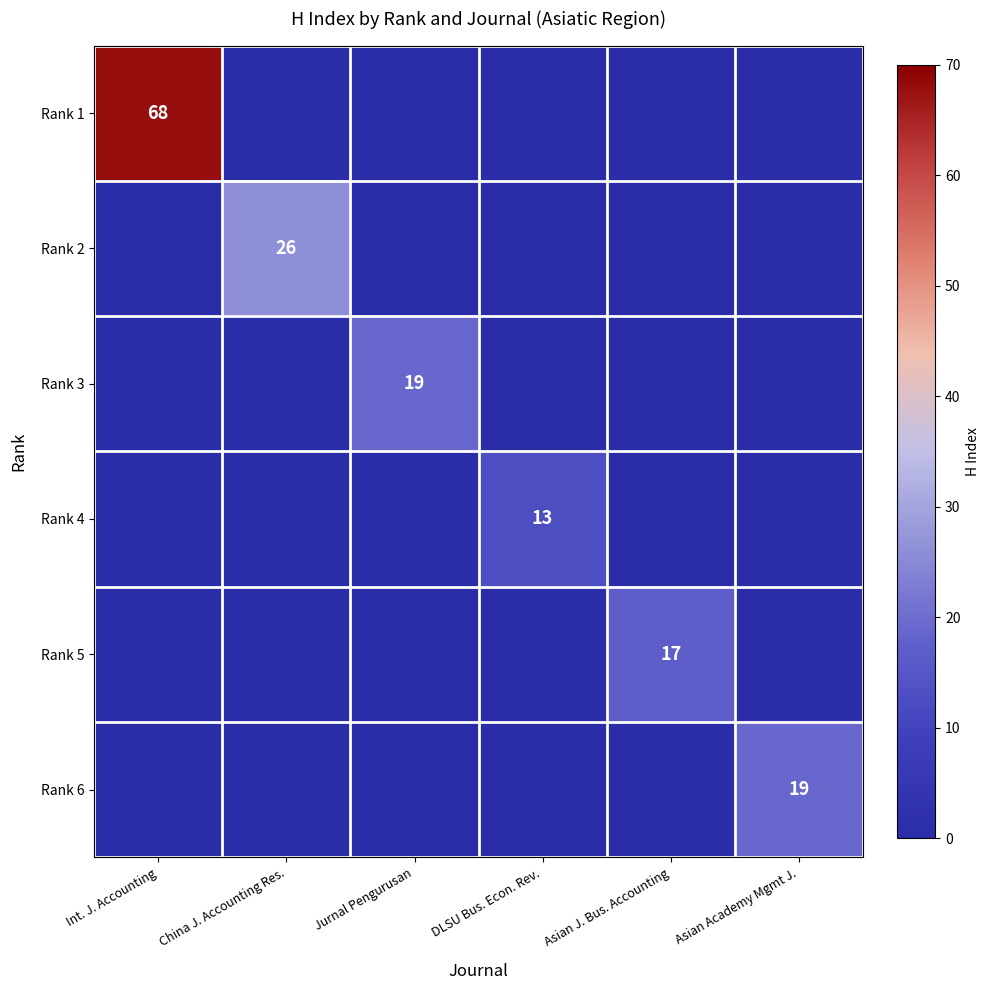

Which category has the lowest value across all series?

China J. Accounting Res.